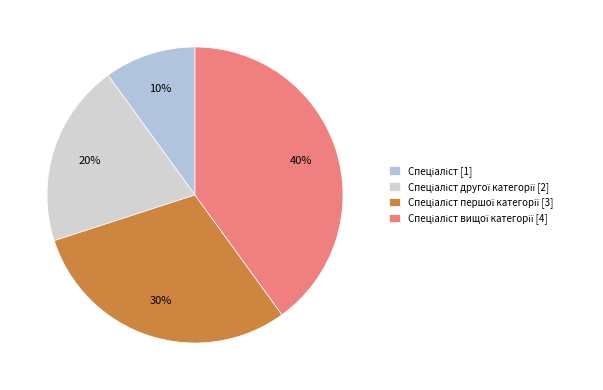

Count the number of slices in the pie.

4